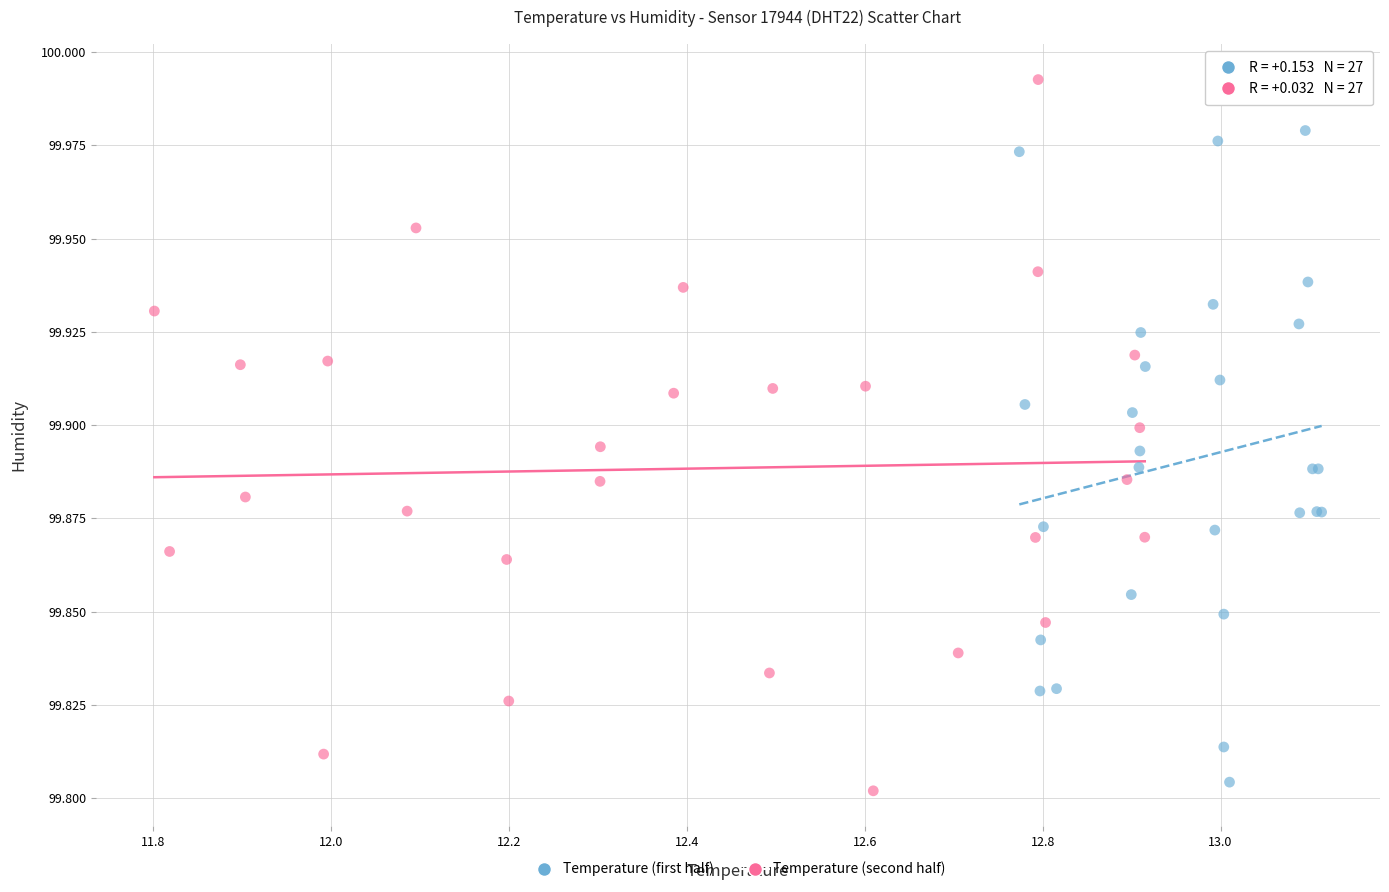

What are all the series names shown in the legend?

Temperature (first half), Temperature (second half)